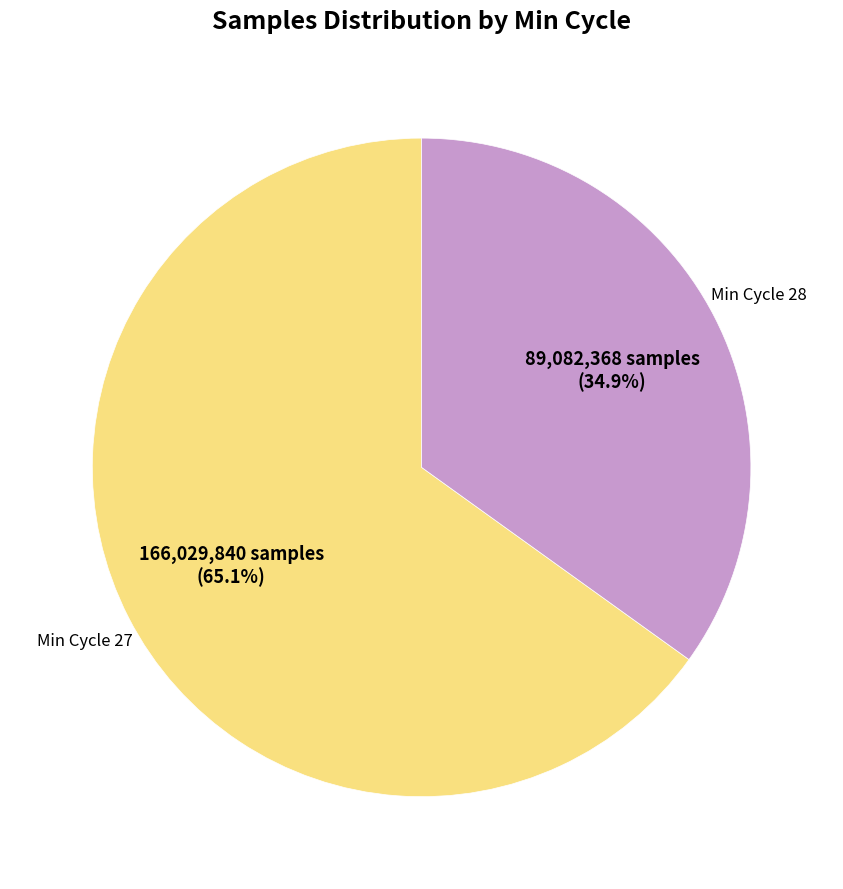

Is there a majority slice in this chart?

Yes